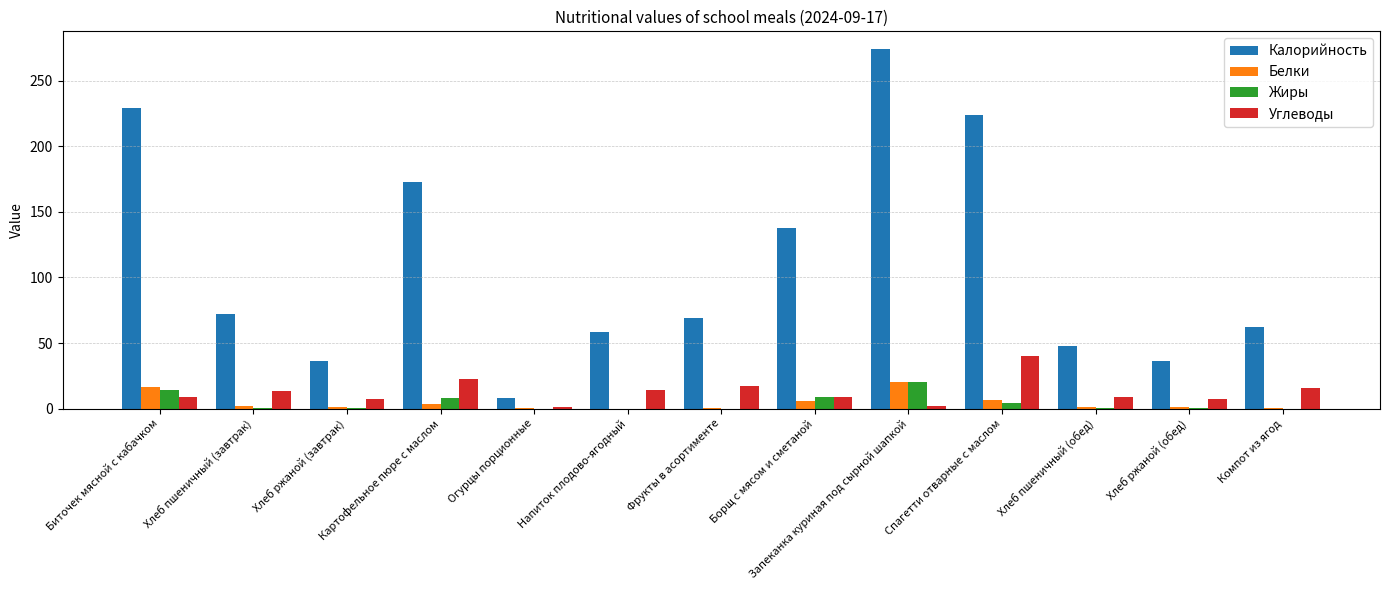

Count the number of categories in the chart.

13